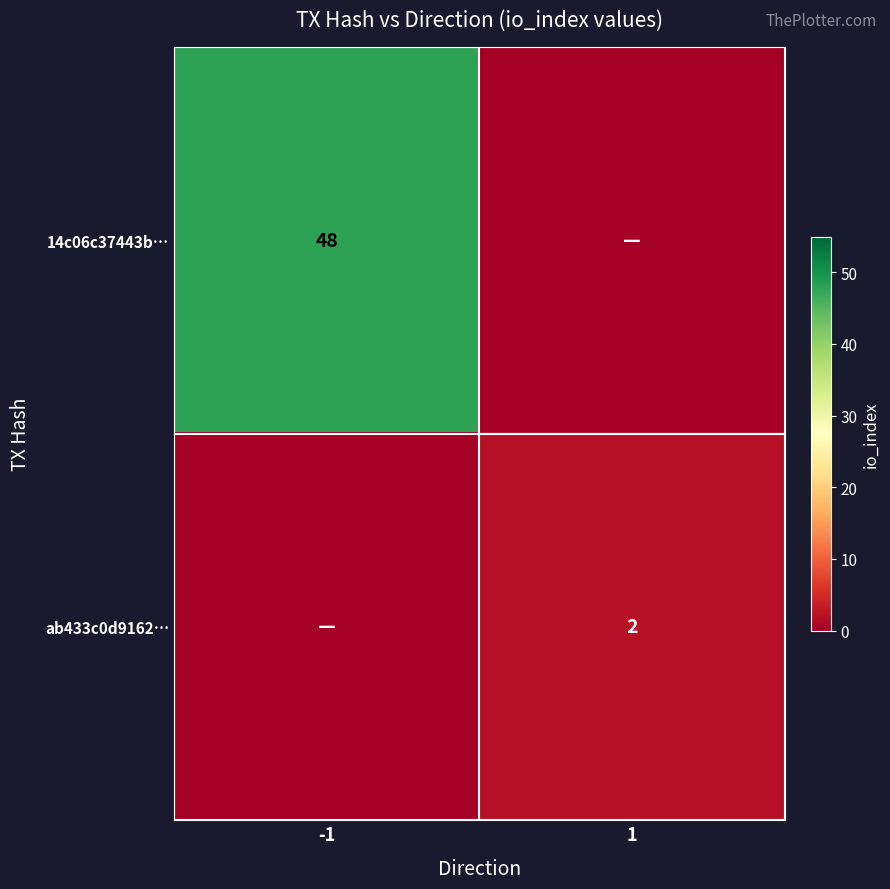

The value of ab433c0d9162… at 1 is 3.5. True or false?

False